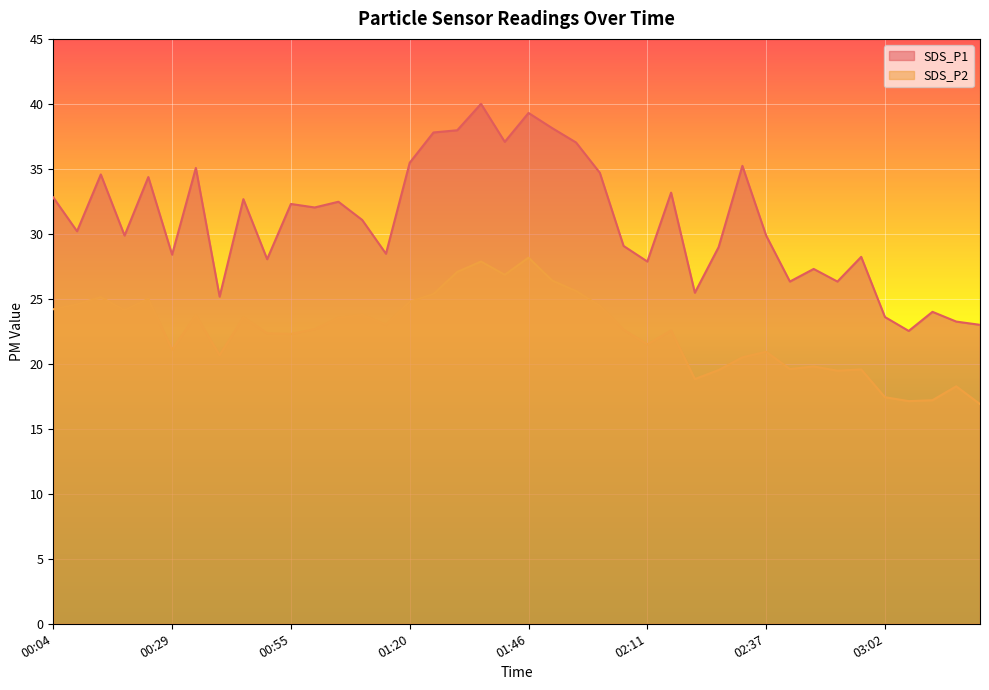

Reading left to right, extract all data points from this chart.

SDS_P1: 00:04=32.8	00:09=30.2	00:14=34.6	00:19=29.9	00:24=34.4	00:29=28.4	00:34=35.1	00:39=25.2	00:45=32.7	00:50=28.1	00:55=32.3	01:00=32.0	01:05=32.5	01:10=31.1	01:15=28.5	01:20=35.5	01:25=37.8	01:30=38.0	01:36=40.0	01:41=37.1	01:46=39.3	01:51=38.1	01:56=37.0	02:01=34.7	02:06=29.1	02:11=27.9	02:16=33.2	02:21=25.5	02:27=29.0	02:32=35.2	02:37=29.9	02:42=26.3	02:47=27.3	02:52=26.3	02:57=28.2	03:02=23.6	03:07=22.5	03:12=24.0	03:18=23.2	03:23=23.0
SDS_P2: 00:04=24.2	00:09=24.6	00:14=25.1	00:19=24.1	00:24=25.0	00:29=21.1	00:34=23.7	00:39=20.7	00:45=23.6	00:50=22.4	00:55=22.3	01:00=22.7	01:05=23.5	01:10=23.8	01:15=23.0	01:20=24.8	01:25=25.4	01:30=27.1	01:36=27.9	01:41=26.9	01:46=28.2	01:51=26.4	01:56=25.6	02:01=24.5	02:06=22.6	02:11=21.5	02:16=22.6	02:21=18.8	02:27=19.5	02:32=20.5	02:37=20.9	02:42=19.6	02:47=19.8	02:52=19.5	02:57=19.6	03:02=17.4	03:07=17.1	03:12=17.2	03:18=18.3	03:23=16.9